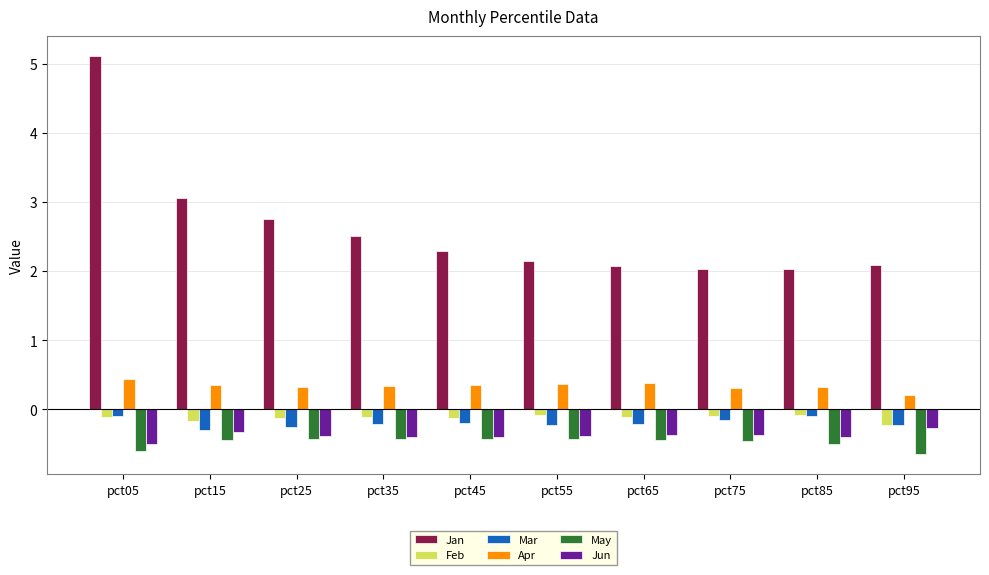

What are all the series names shown in the legend?

Jan, Feb, Mar, Apr, May, Jun